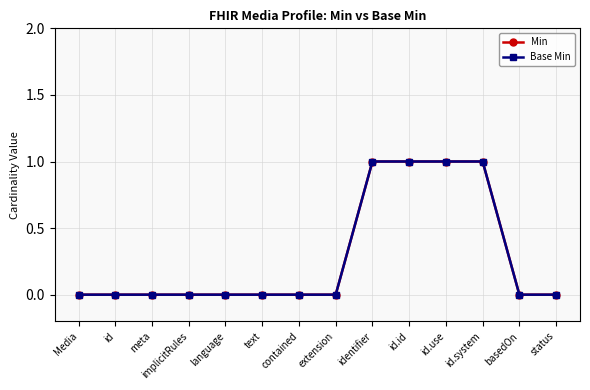

Does the chart display data point markers on the line(s)?

Yes